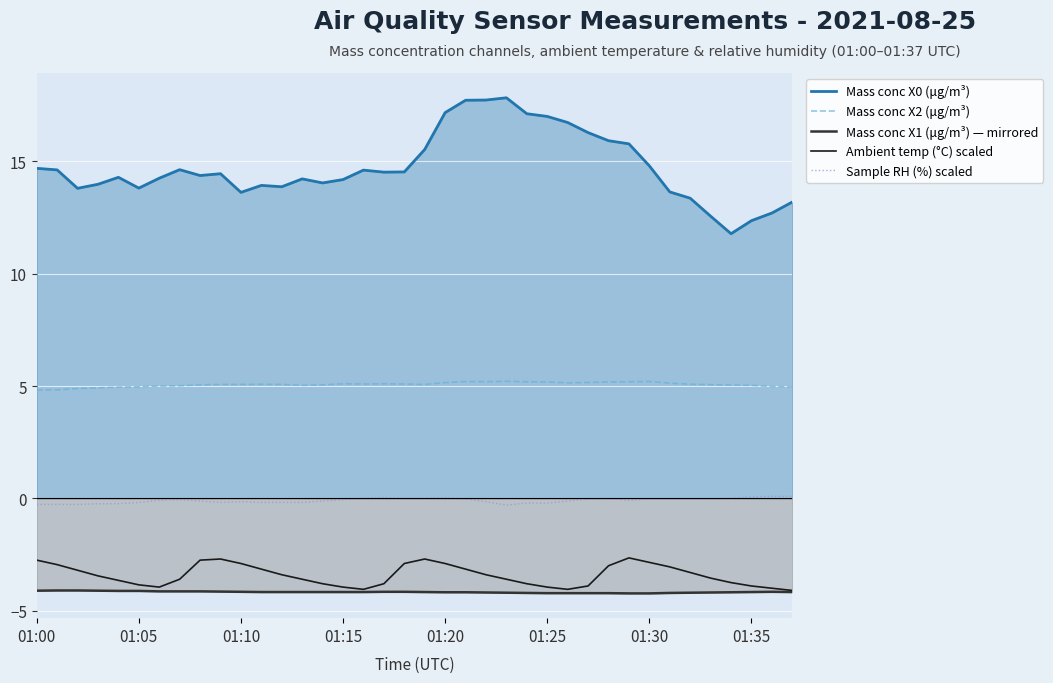

The Mass conc X0 (μg/m³) series shows 19.4 at 01:35. True or false?

False